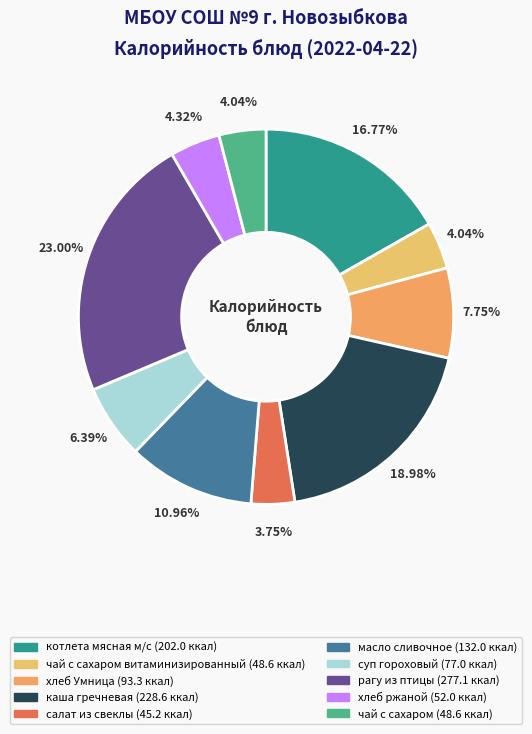

Does any single category account for the majority?

No